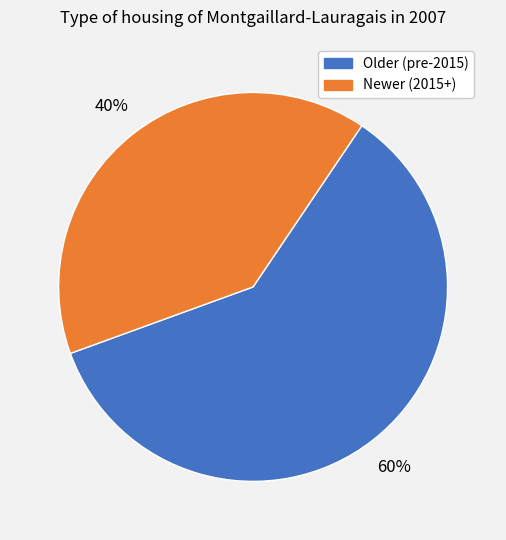

Approximately how many times larger is the value at Older (pre-2015) compared to Newer (2015+)?

1.5